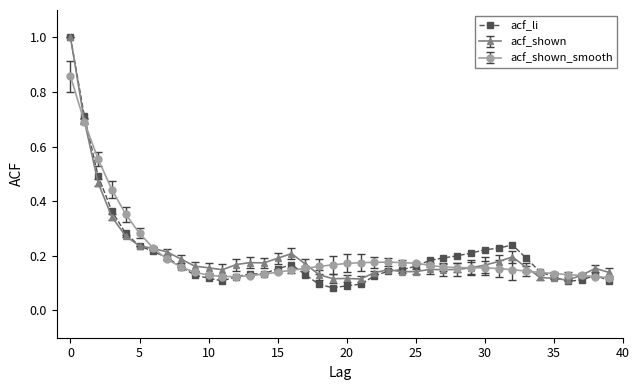

True or false: acf_li has more than 0 points higher than both neighbors.

True